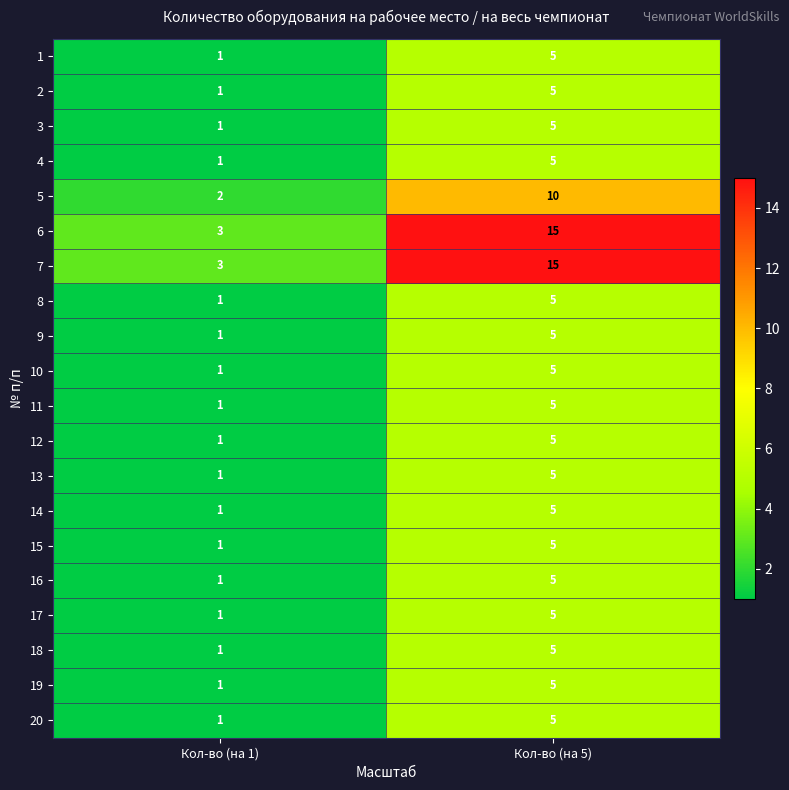

At which category does the chart reach its peak across all series?

Кол-во (на 5)